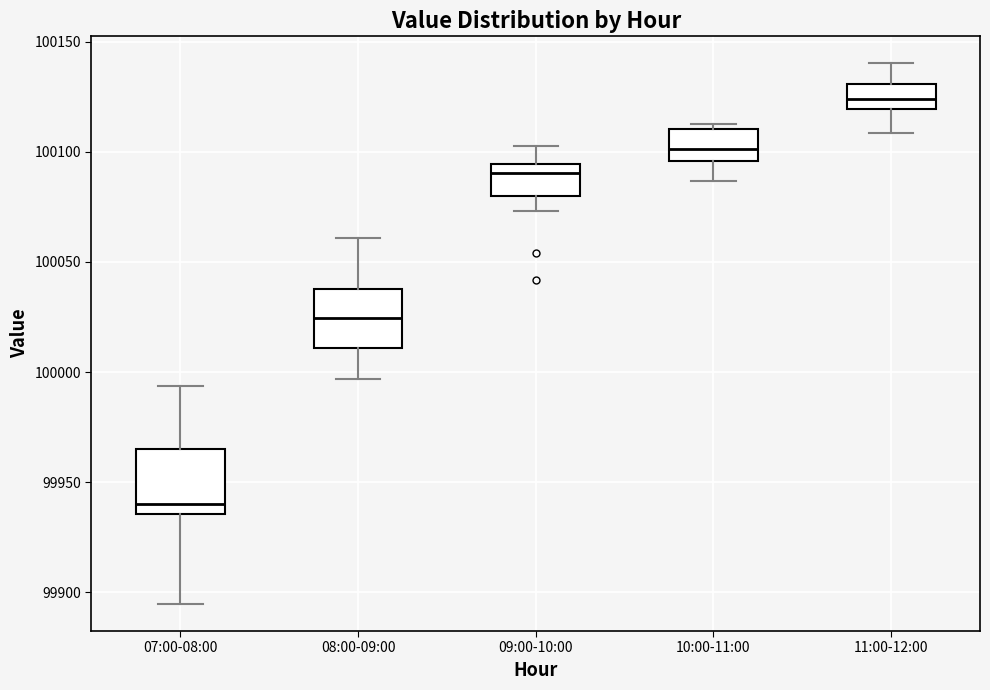

Reading left to right, transcribe this box plot: for each box, give where its median line is, the range the box spans, and where its two whiskers end, as read against the y-axis. The values are not printed on the chart, so give them approximately, as read against the axis.

07:00-08:00: median 99940, box 99935 to 99965, whiskers 99895 to 99995
08:00-09:00: median 100025, box 100010 to 100040, whiskers 99995 to 100060
09:00-10:00: median 100090, box 100080 to 100095, whiskers 100075 to 100105
10:00-11:00: median 100100, box 100095 to 100110, whiskers 100085 to 100110 (just above the box's upper edge)
11:00-12:00: median 100125, box 100120 to 100130, whiskers 100110 to 100140